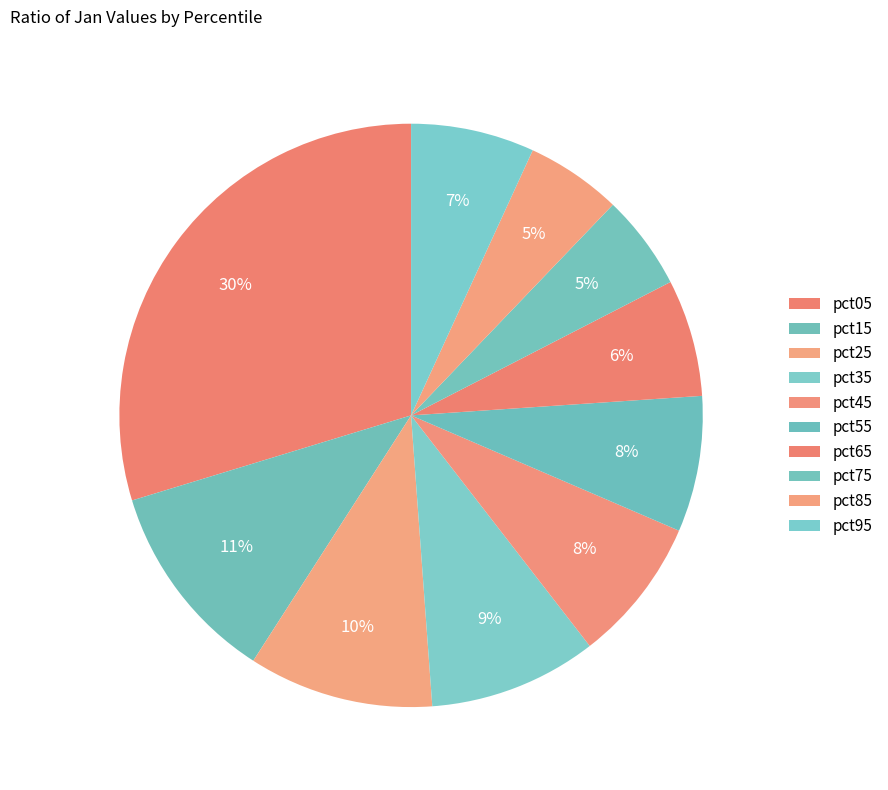

What is the change in value from pct05 to pct25?

-1.9